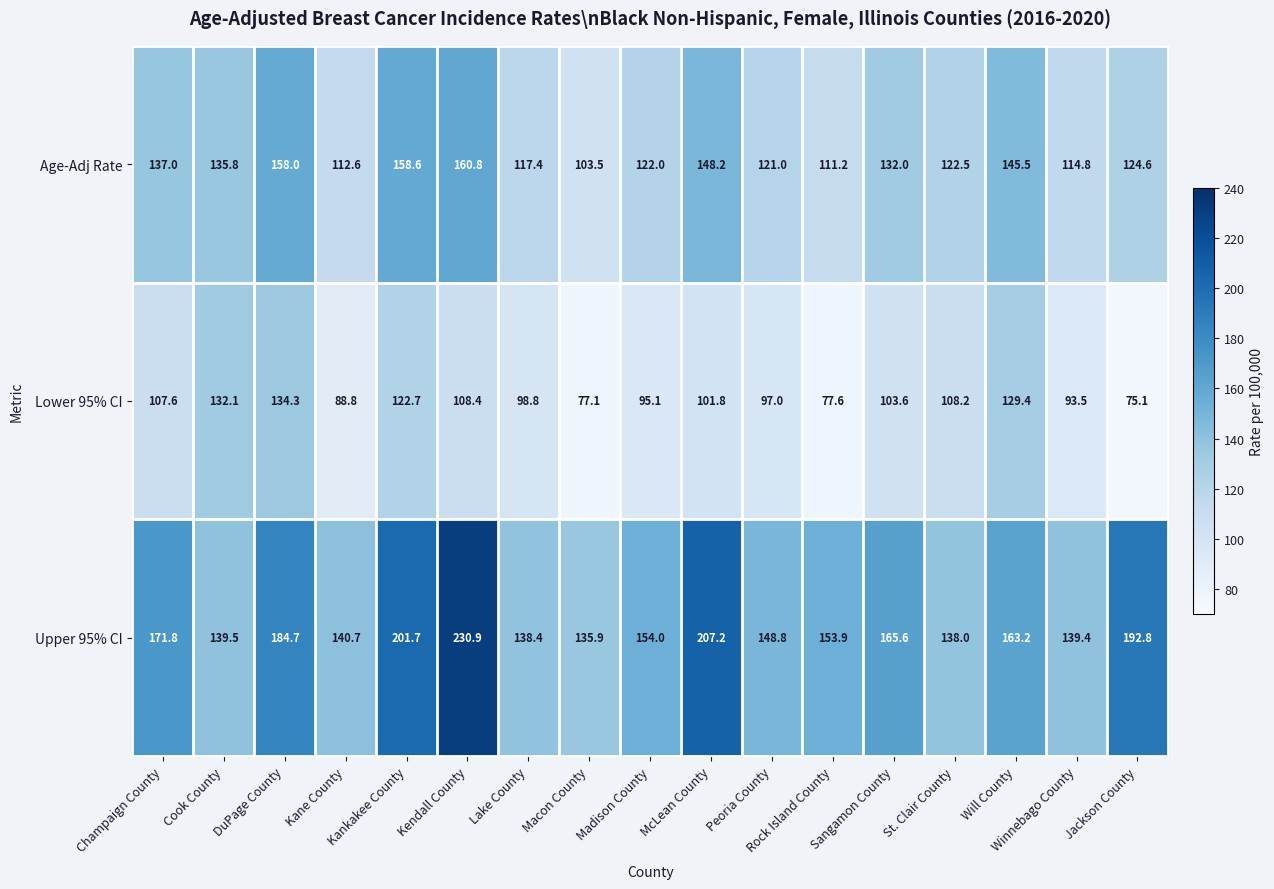

Rank the series by their maximum value, from highest to lowest.

Upper 95% CI, Age-Adj Rate, Lower 95% CI